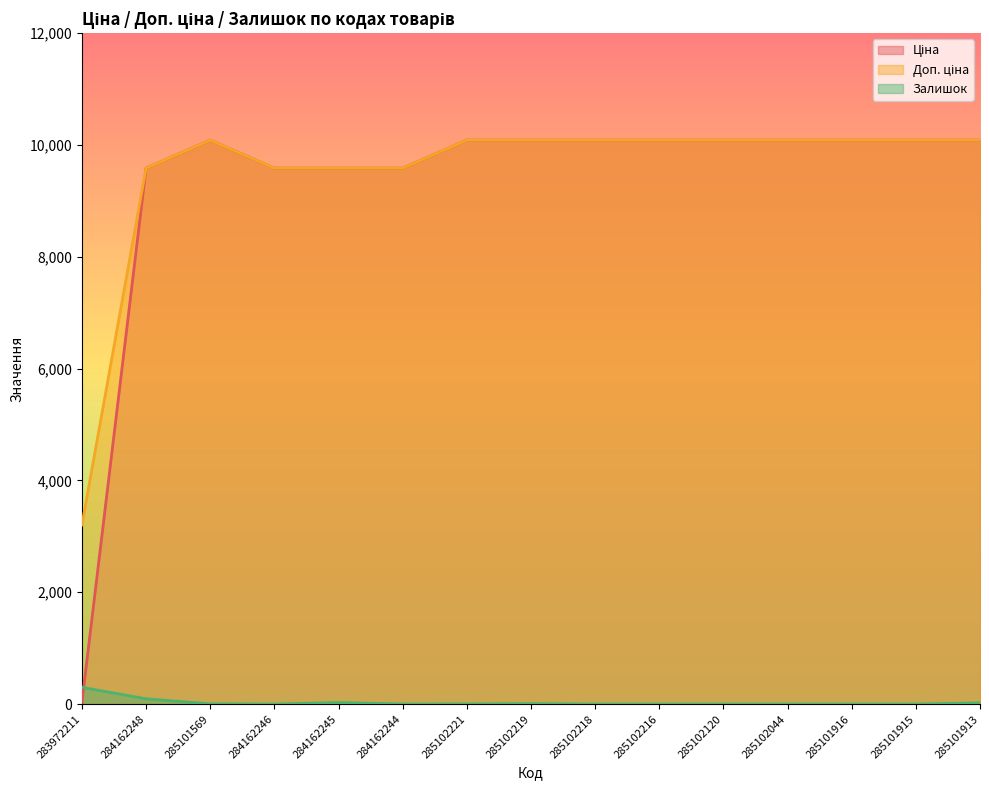

At which category does Залишок reach its first local valley?

284162246